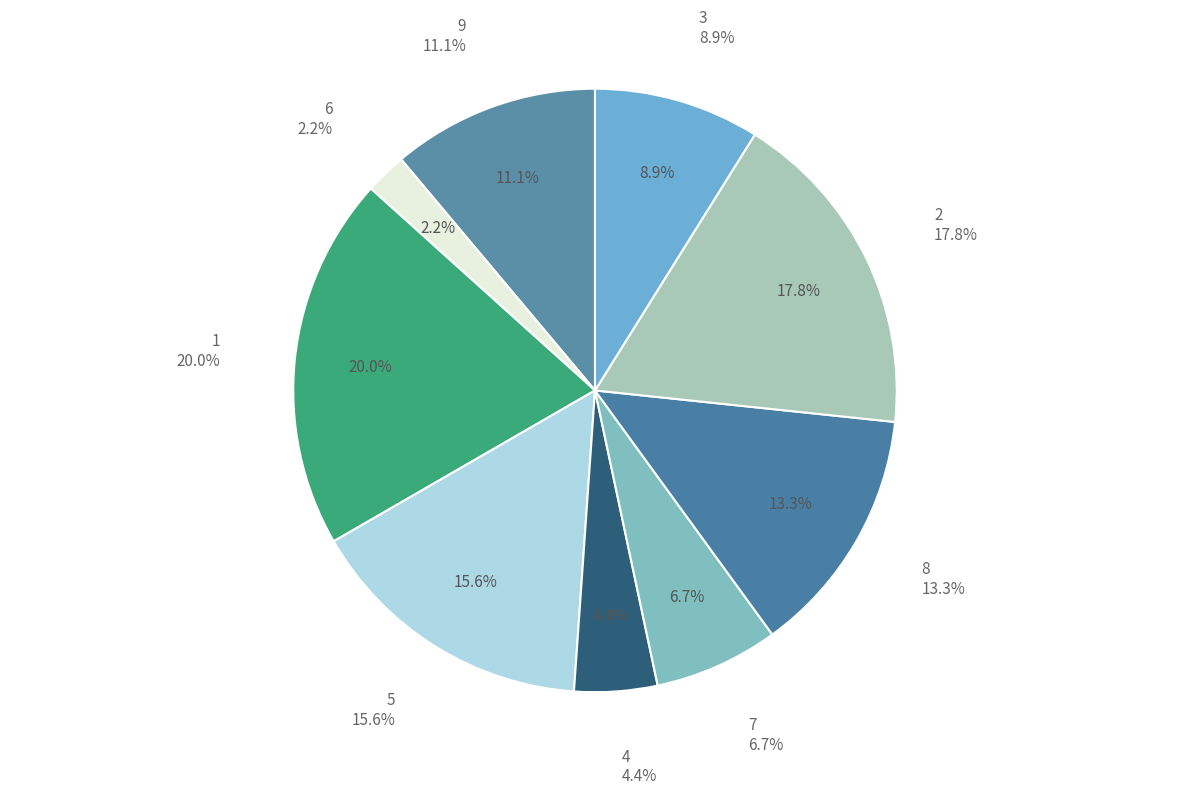

Which has a higher value, 7 or 9?

9